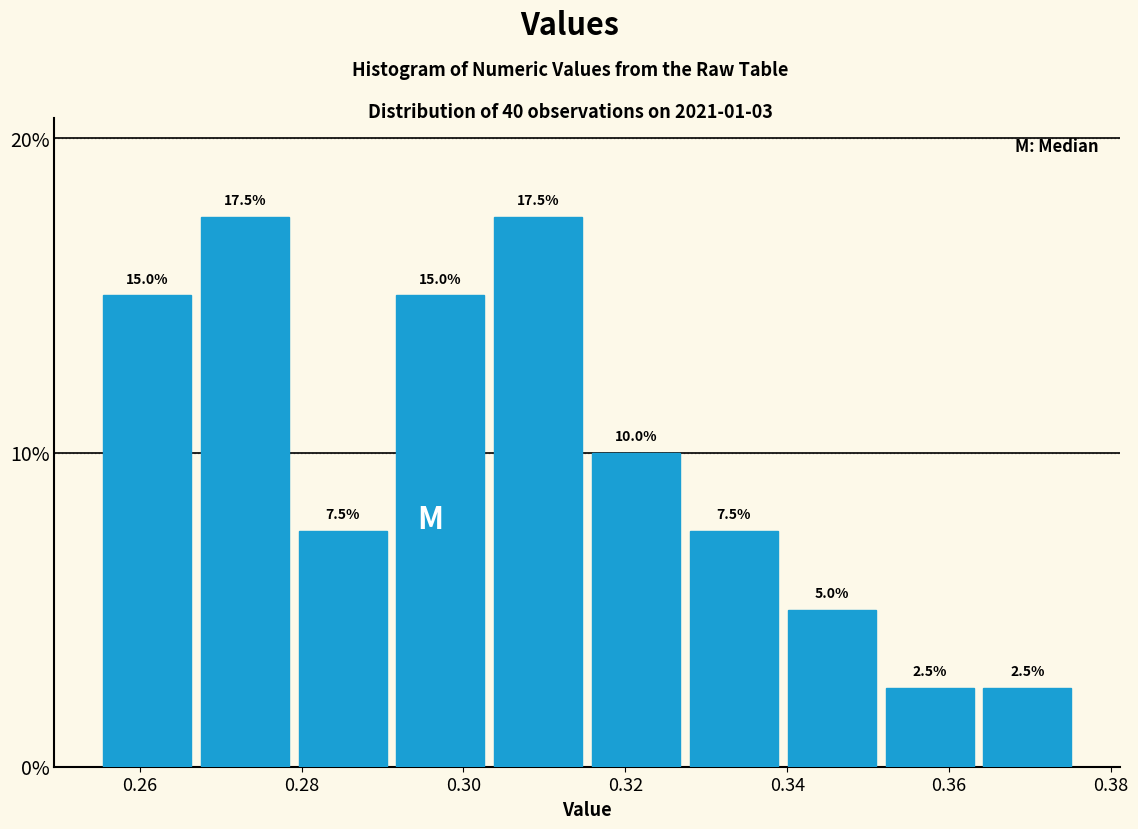

Reading left to right, transcribe this chart: for each bar, give the range it covers on the x-axis and its height. The bar edges are not printed on the chart, so give them approximately, as read against the axis.

0.254 to 0.266: 15.0
0.266 to 0.280: 17.5
0.280 to 0.292: 7.5
0.292 to 0.304: 15.0
0.304 to 0.316: 17.5
0.316 to 0.328: 10.0
0.328 to 0.340: 7.5
0.340 to 0.352: 5.0
0.352 to 0.364: 2.5
0.364 to 0.376: 2.5